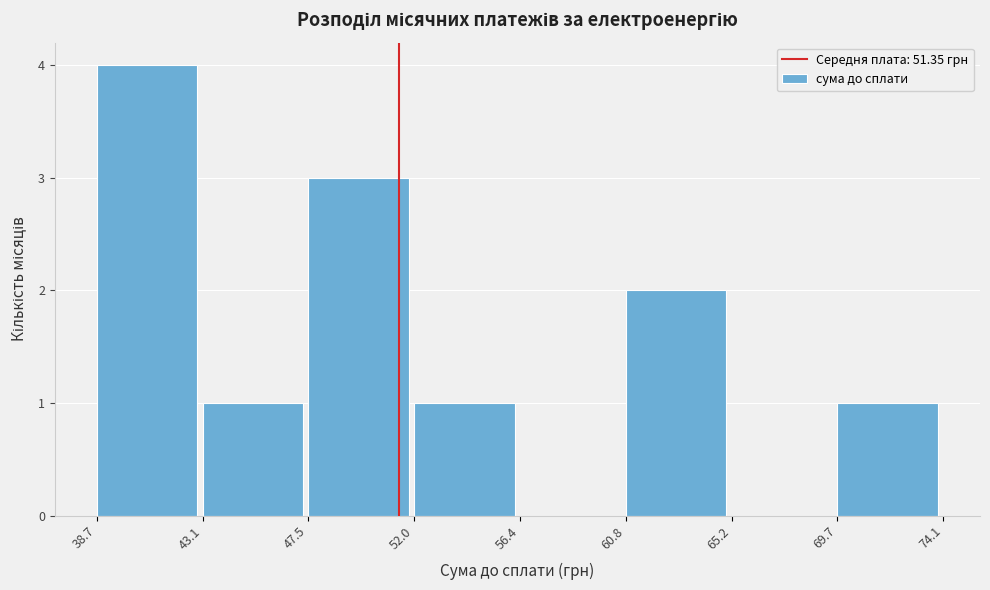

What is the height of the bar covering 52.0 to 56.4 on the x-axis? The values are not printed on the chart, so give them approximately, as read against the axis.

1